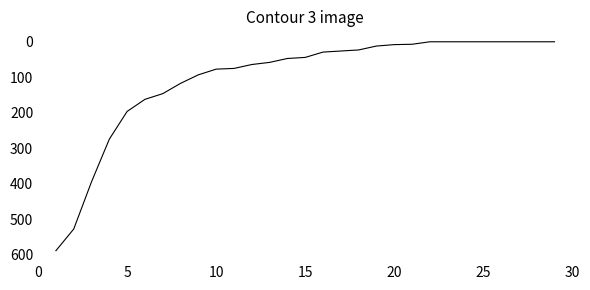

What is the greatest value displayed?

588